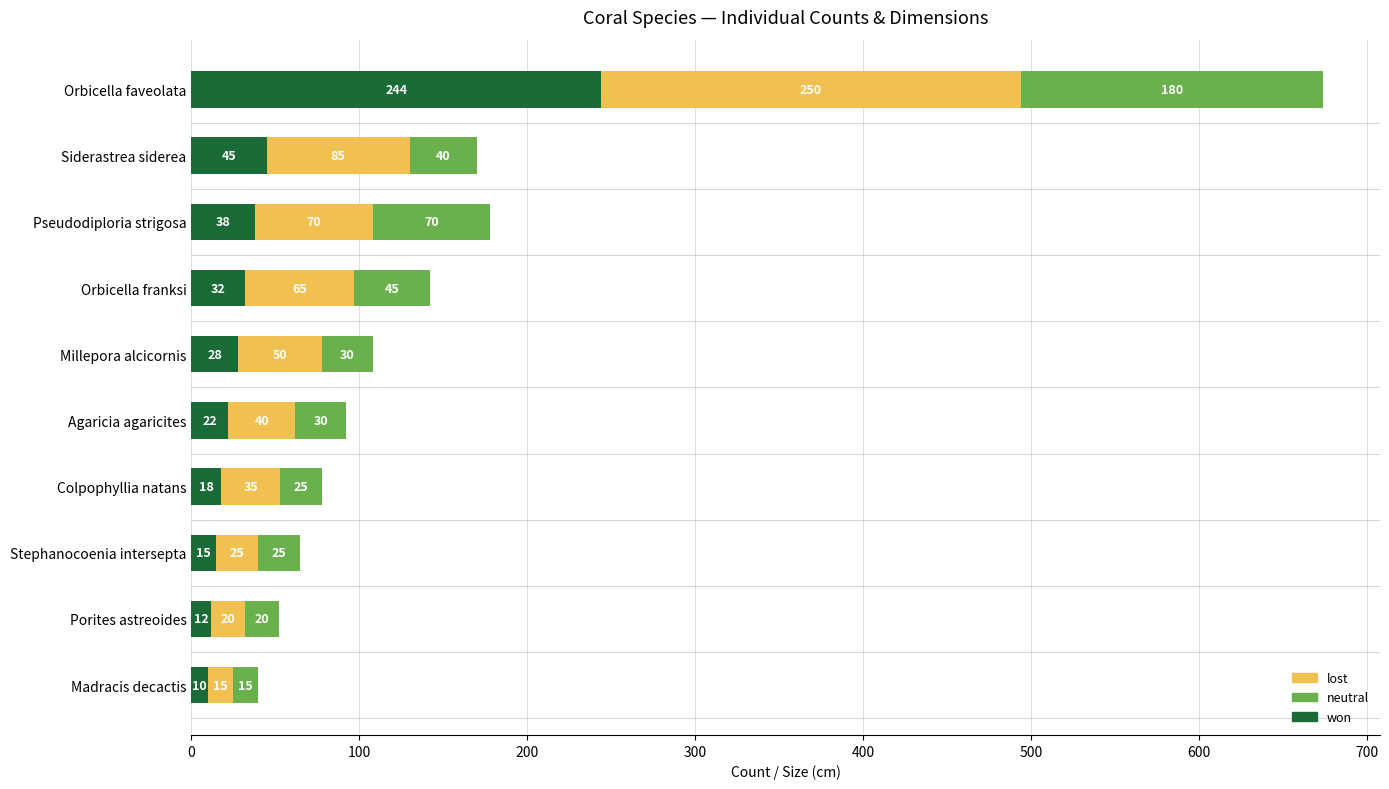

What is the total value across all series at Agaricia agaricites?

92